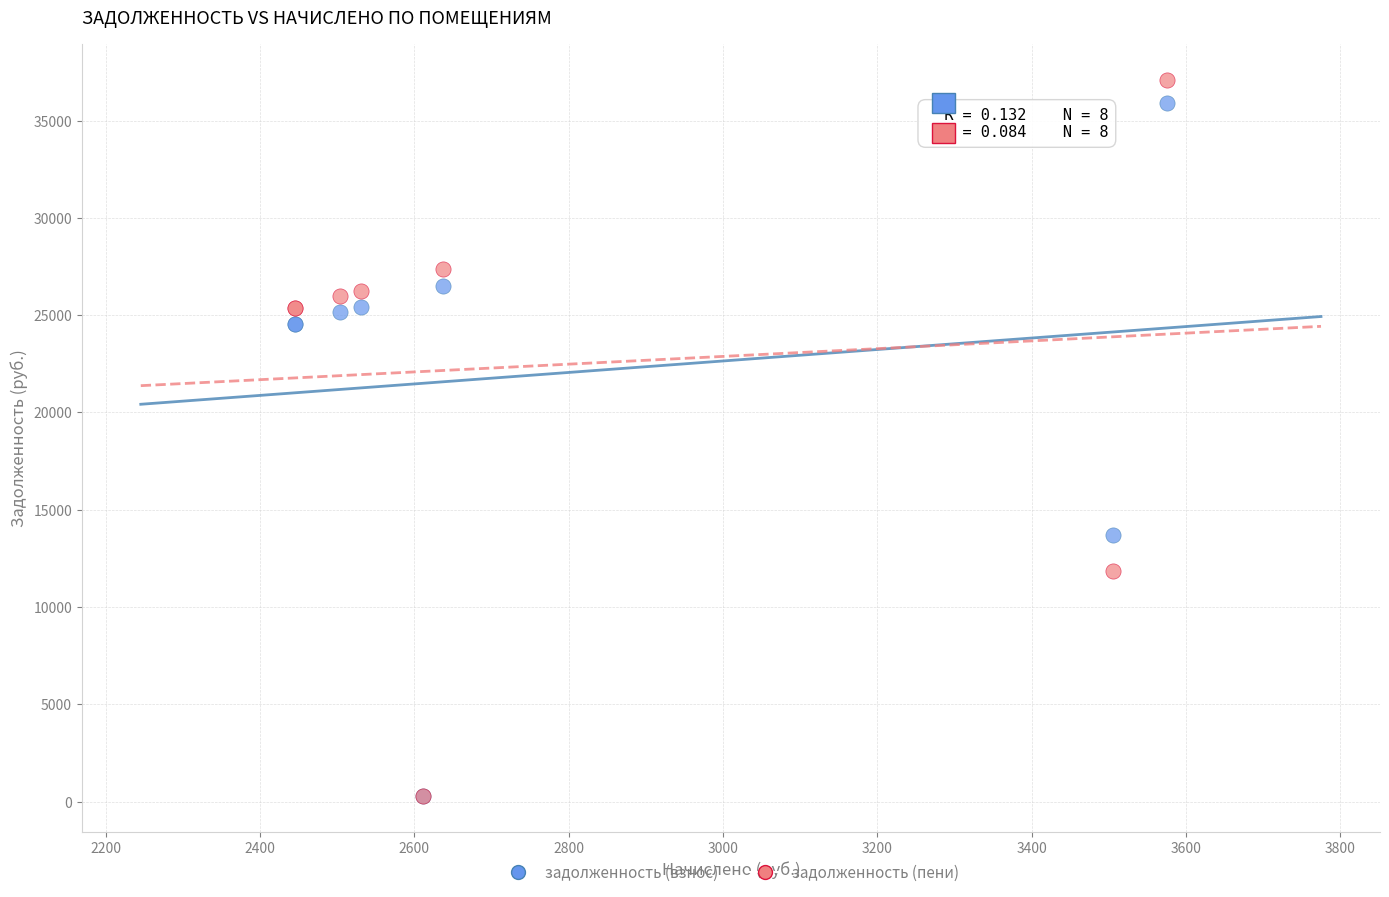

Which series reaches the maximum Y coordinate?

задолженность (пени)